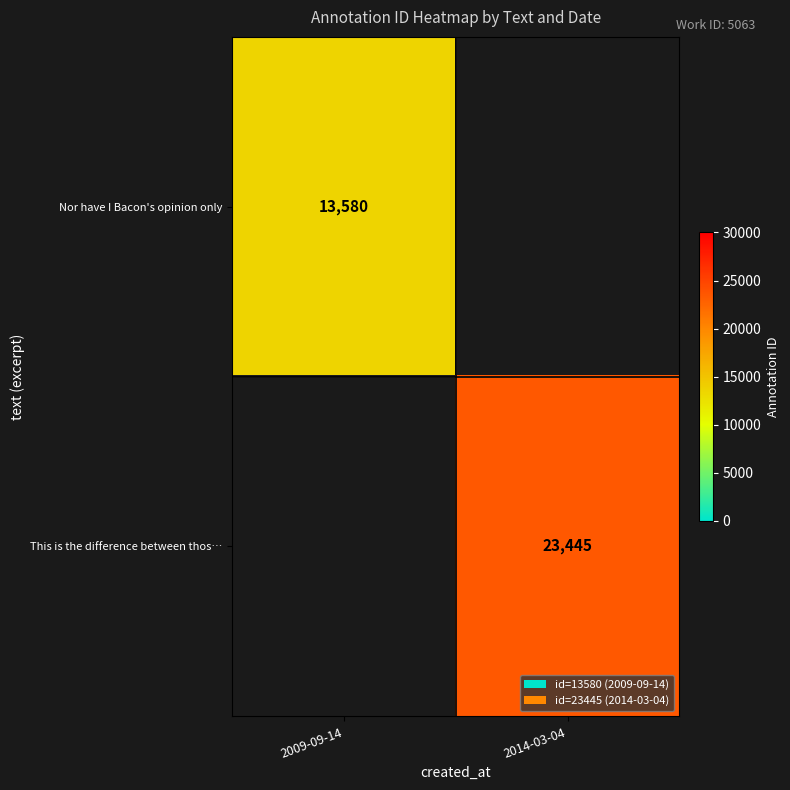

The value of This is the difference between thos… at 2014-03-04 is 23445. True or false?

True